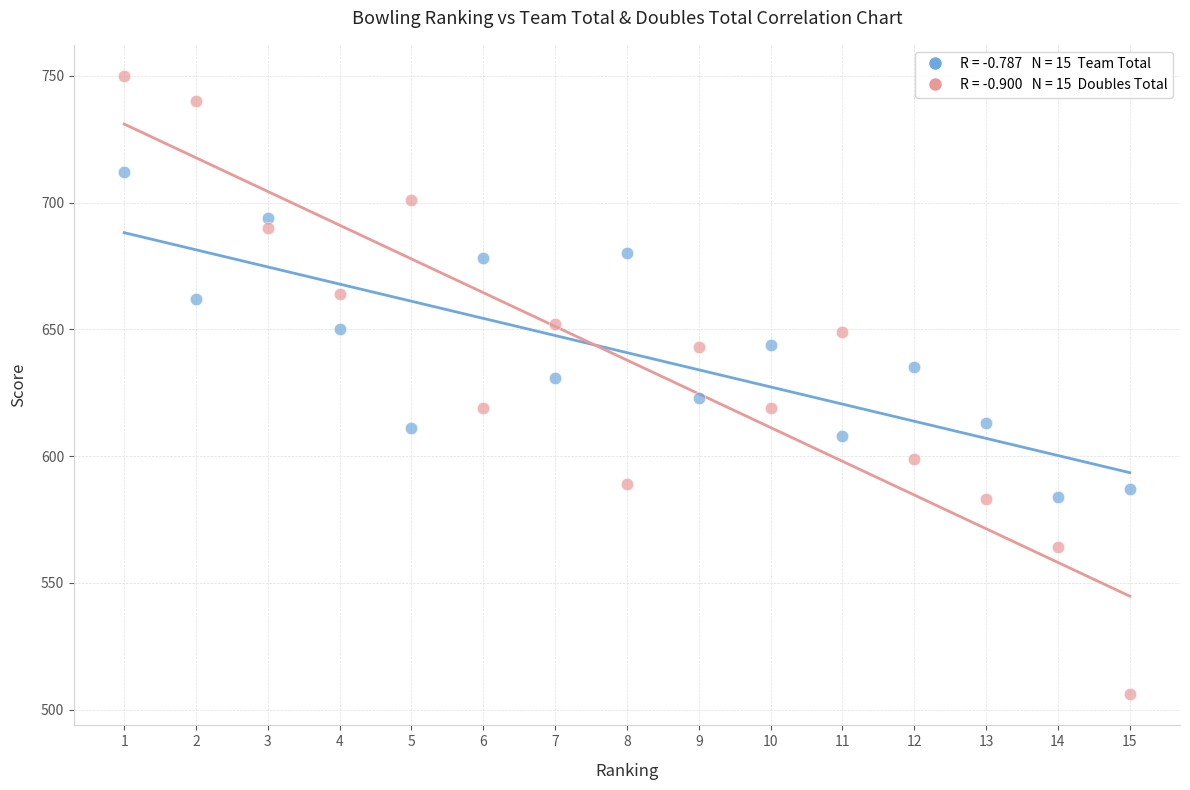

Across all data points, what is the range of X values (max minus min)?

14